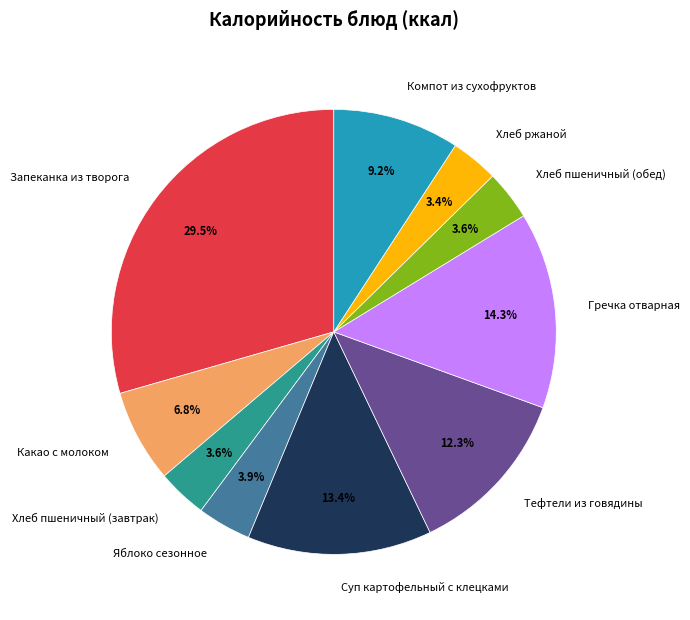

Combined, do Компот из сухофруктов and Яблоко сезонное account for over 50%?

No